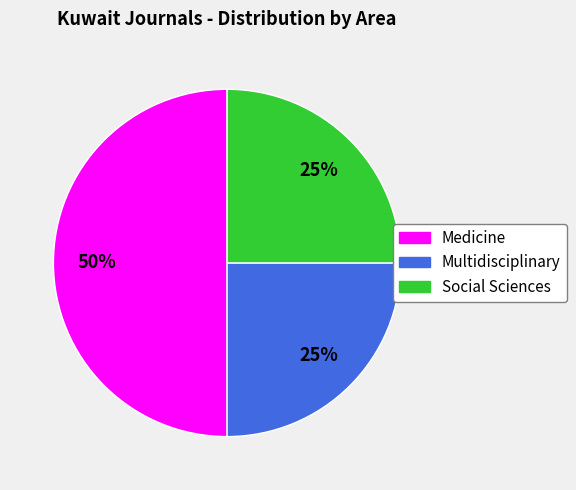

To the nearest percent, what is the average slice percentage?

33%